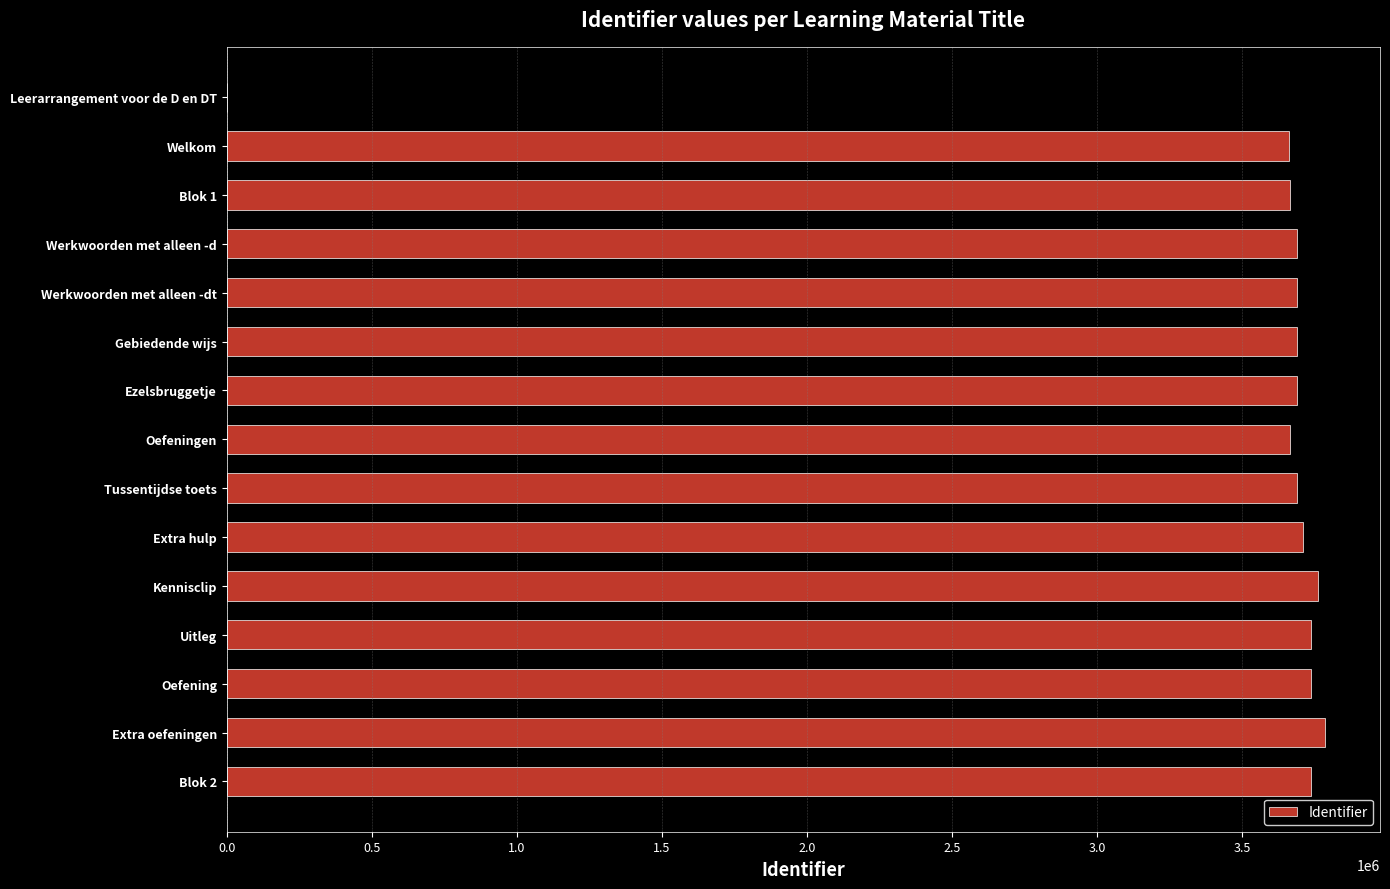

True or false: the data shows 3689530 at Werkwoorden met alleen -d.

True